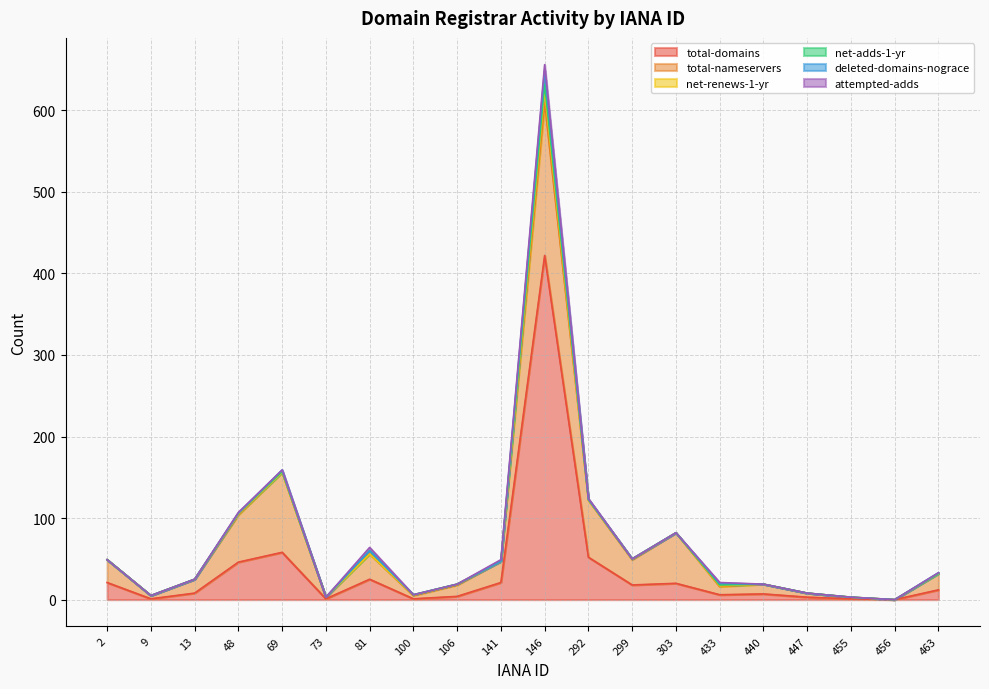

True or false: attempted-adds has more than 0 points higher than both neighbors.

True